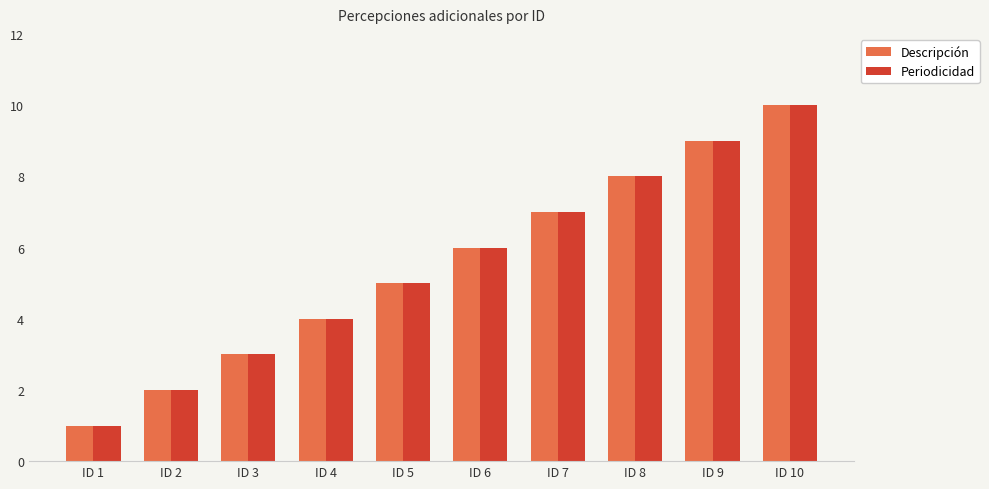

What is the average value of the Descripción series?

6